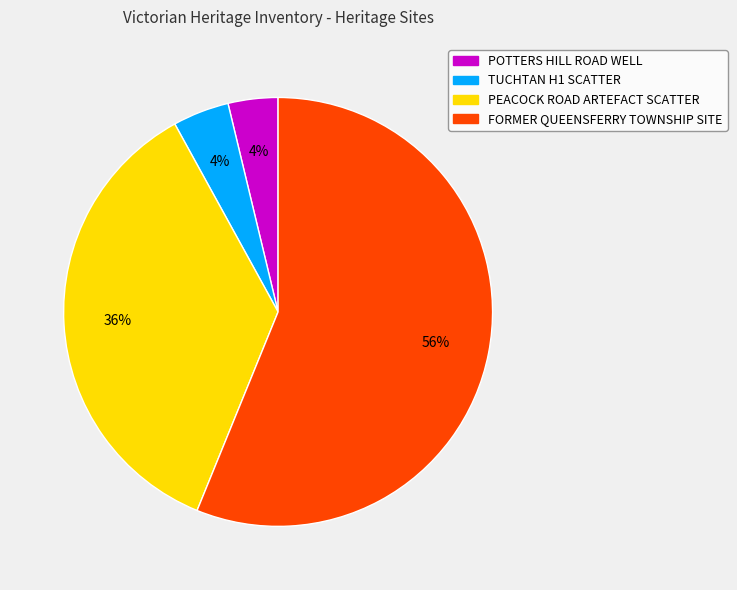

To the nearest percent, what portion does POTTERS HILL ROAD WELL represent?

4%